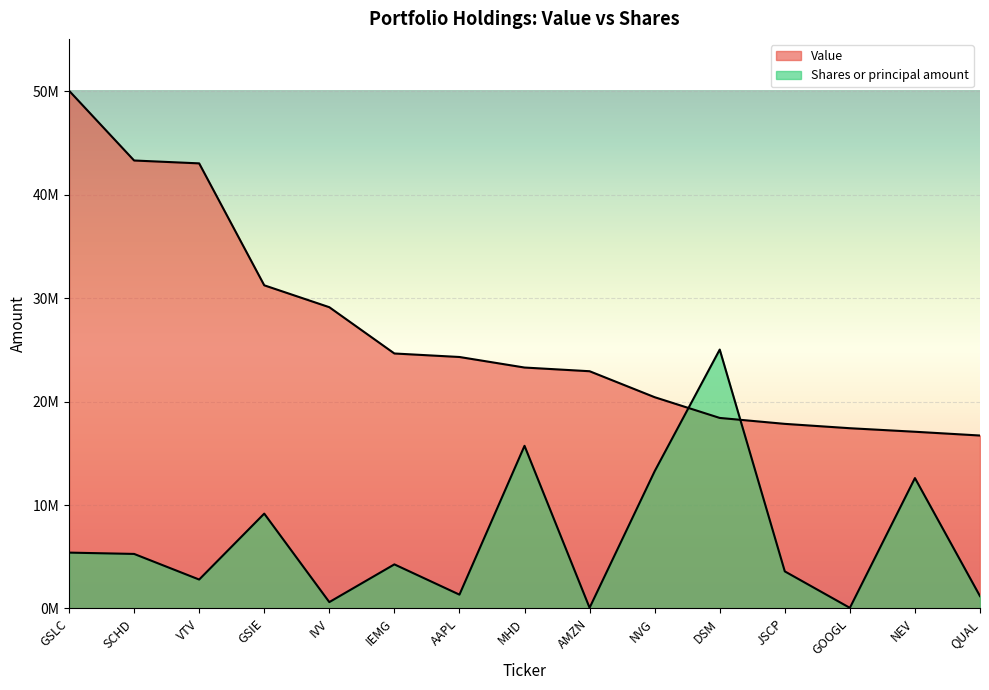

How many data points in Shares or principal amount are above 4262745?

8